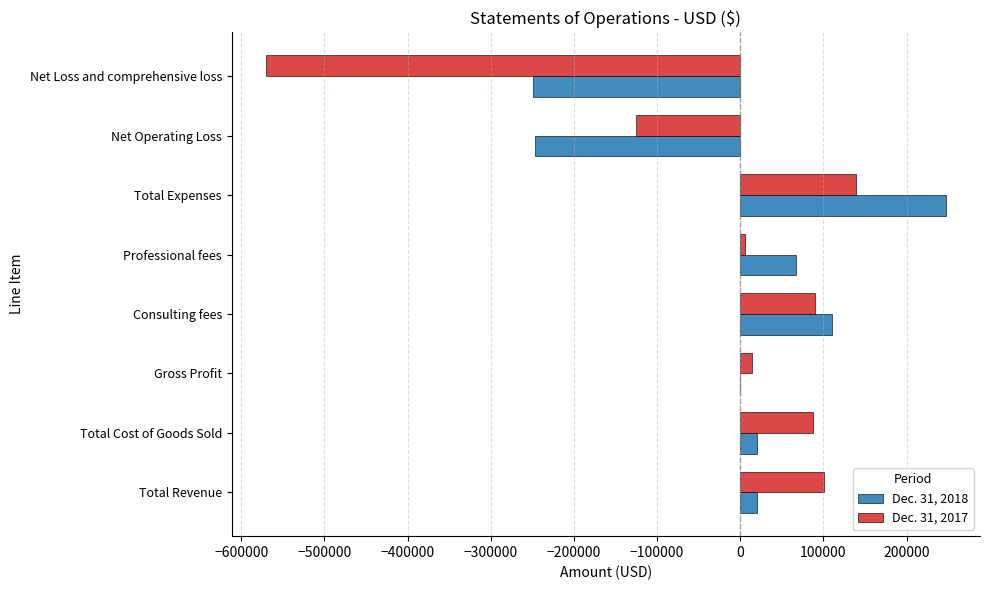

What is the total value across all series at Total Expenses?

386421